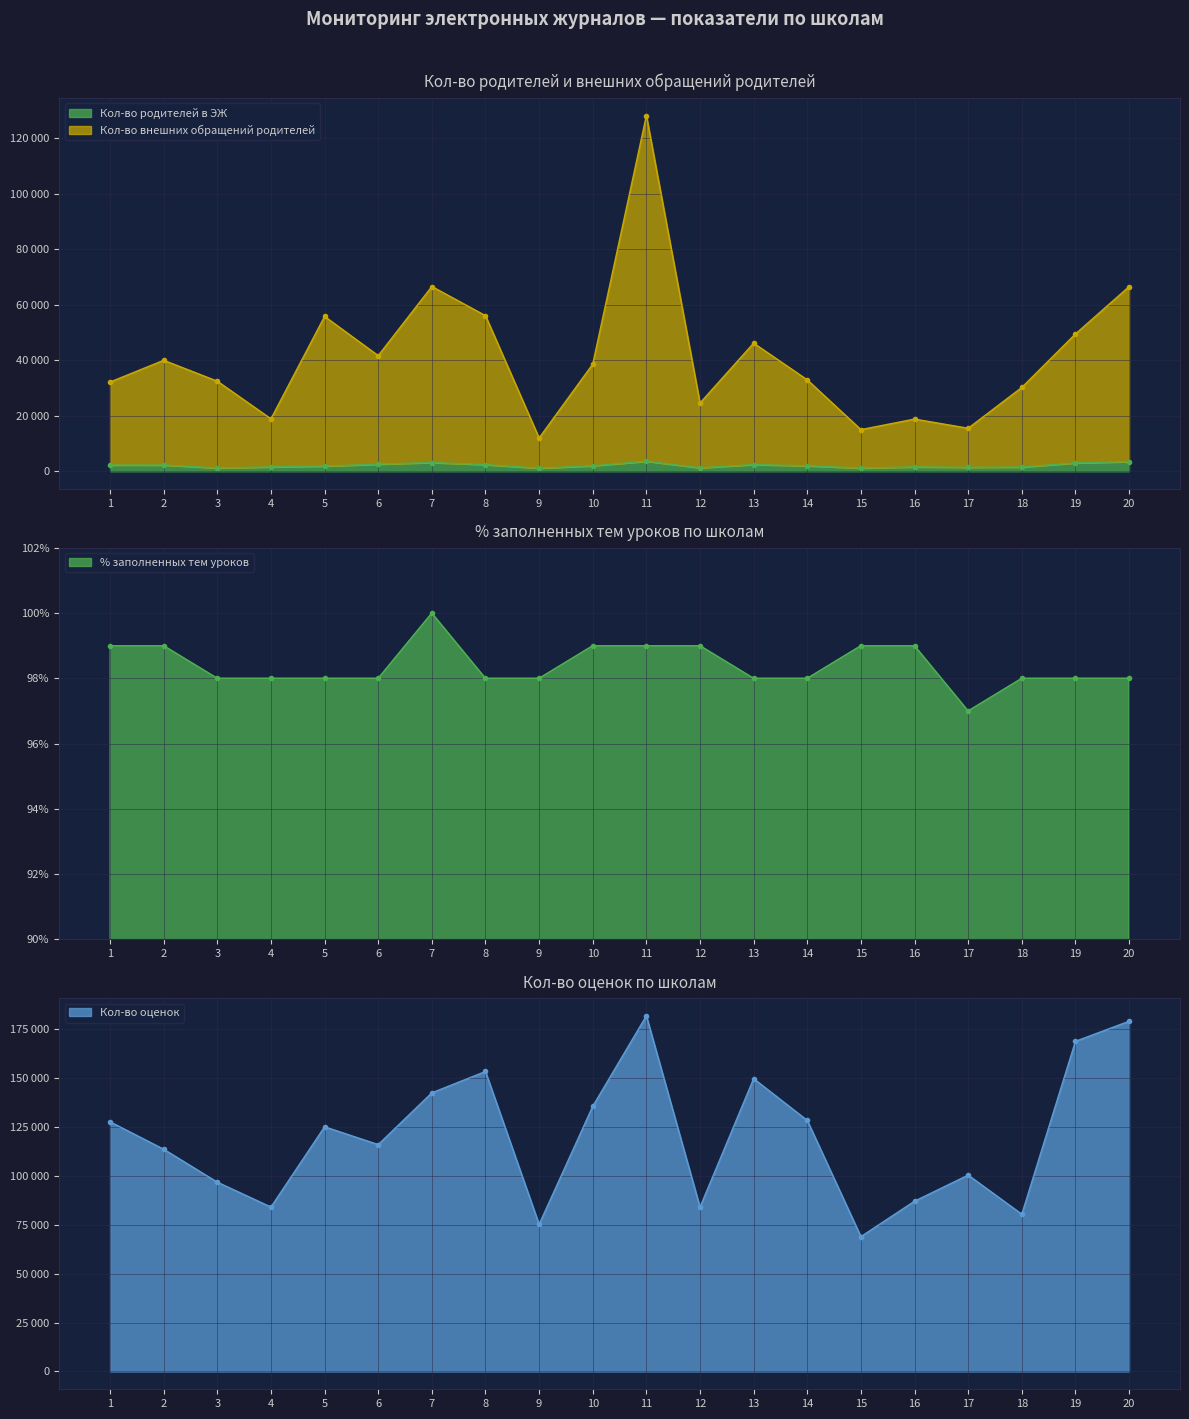

What is the value of the % заполненных тем уроков point at the 13th from the left?

98